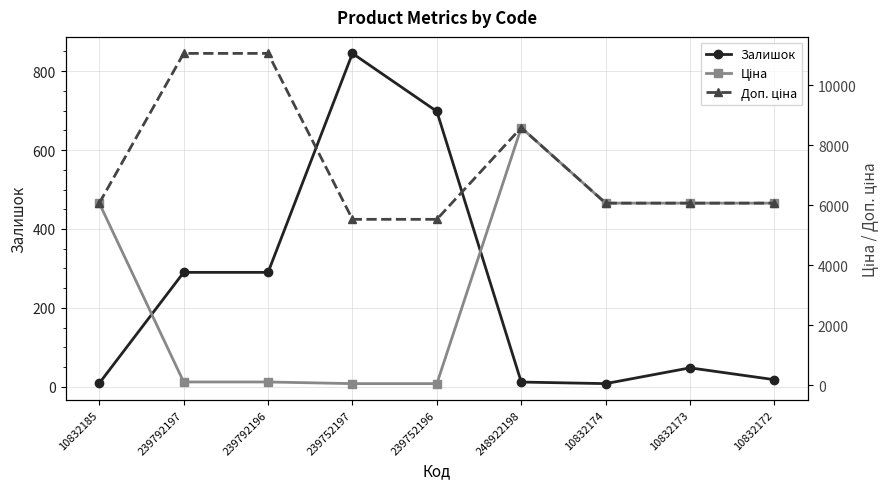

Is this an area chart (filled region under the line)?

No